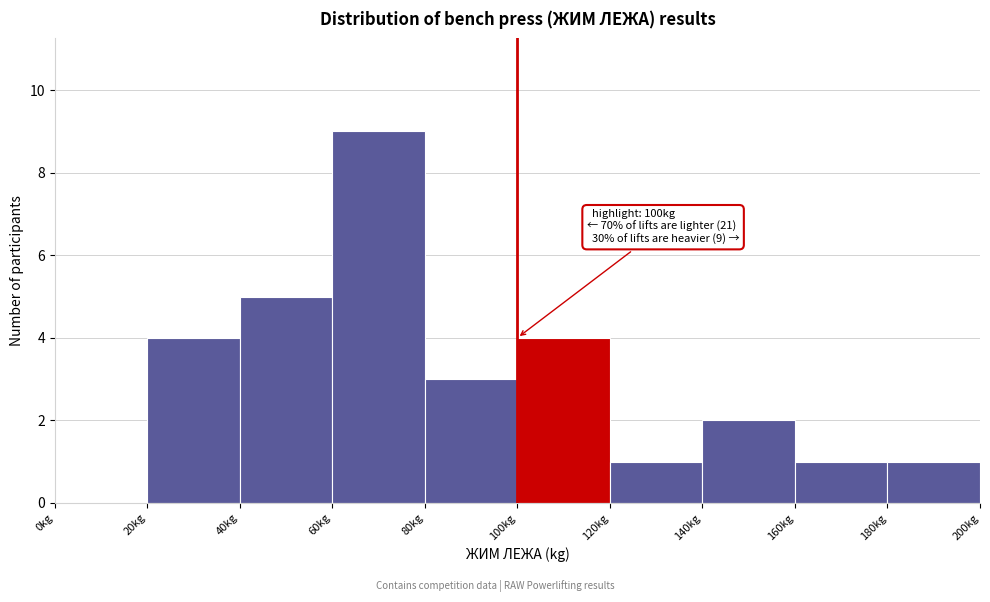

Which range on the x-axis has the tallest bar?

60 to 80